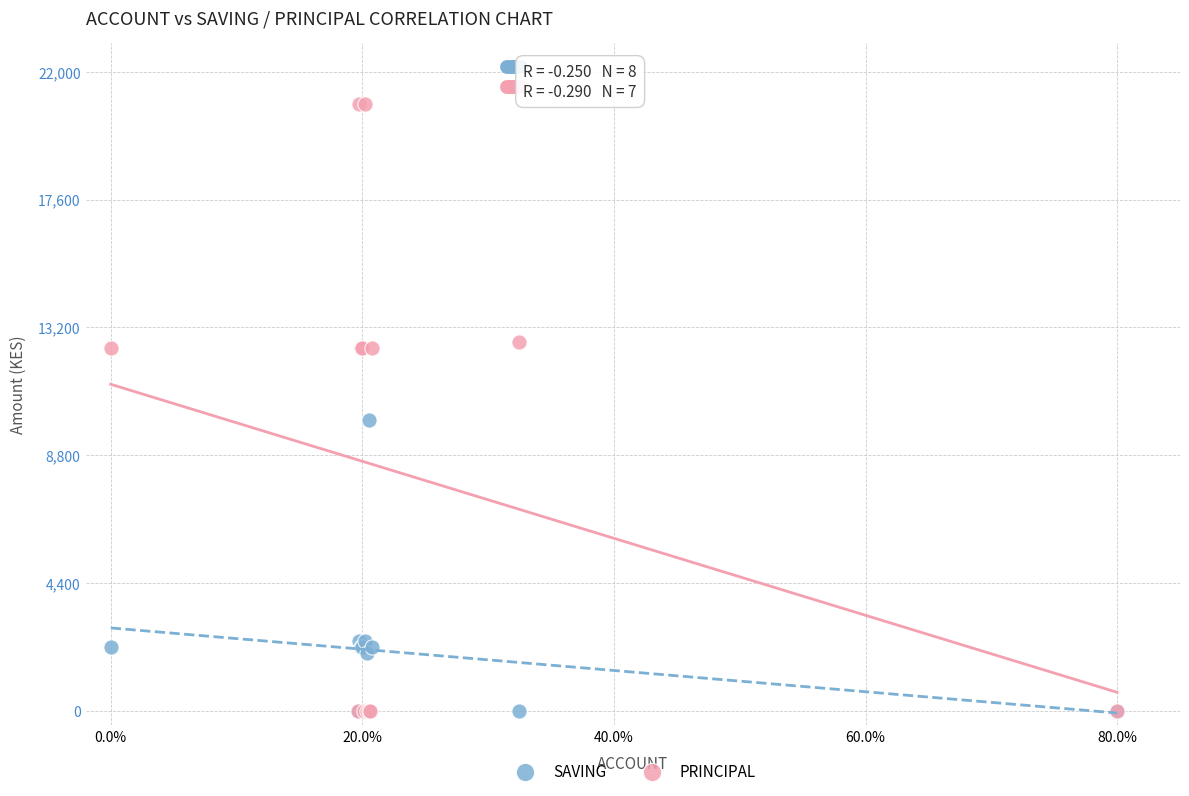

Across all series, what Y value is closest to 10450?

10000